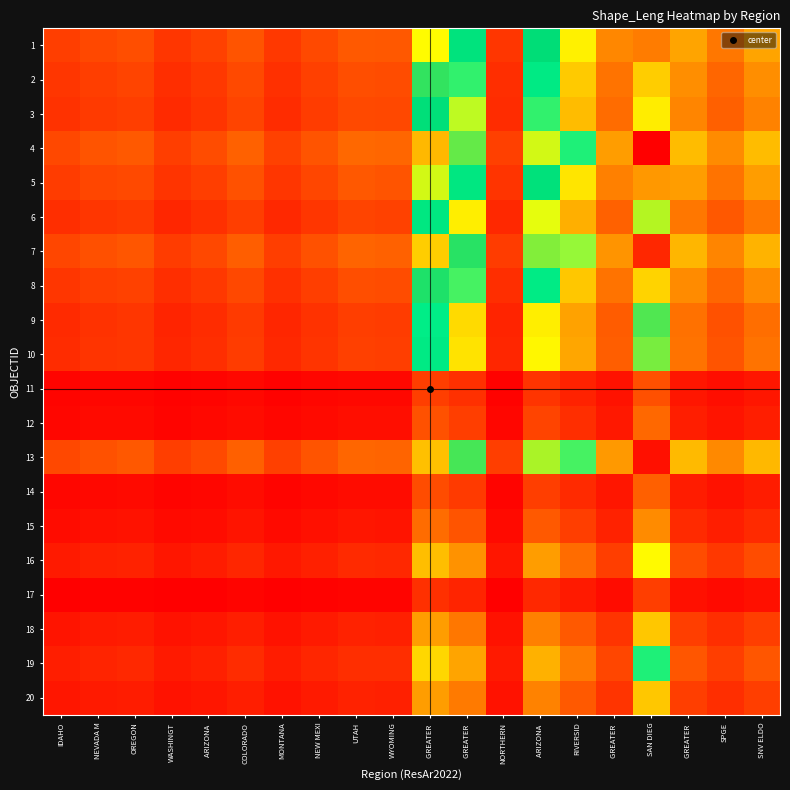

Rank the series by their maximum value, from highest to lowest.

4, 13, 7, 1, 5, 2, 8, 3, 6, 10, 9, 19, 16, 20, 18, 15, 12, 14, 11, 17